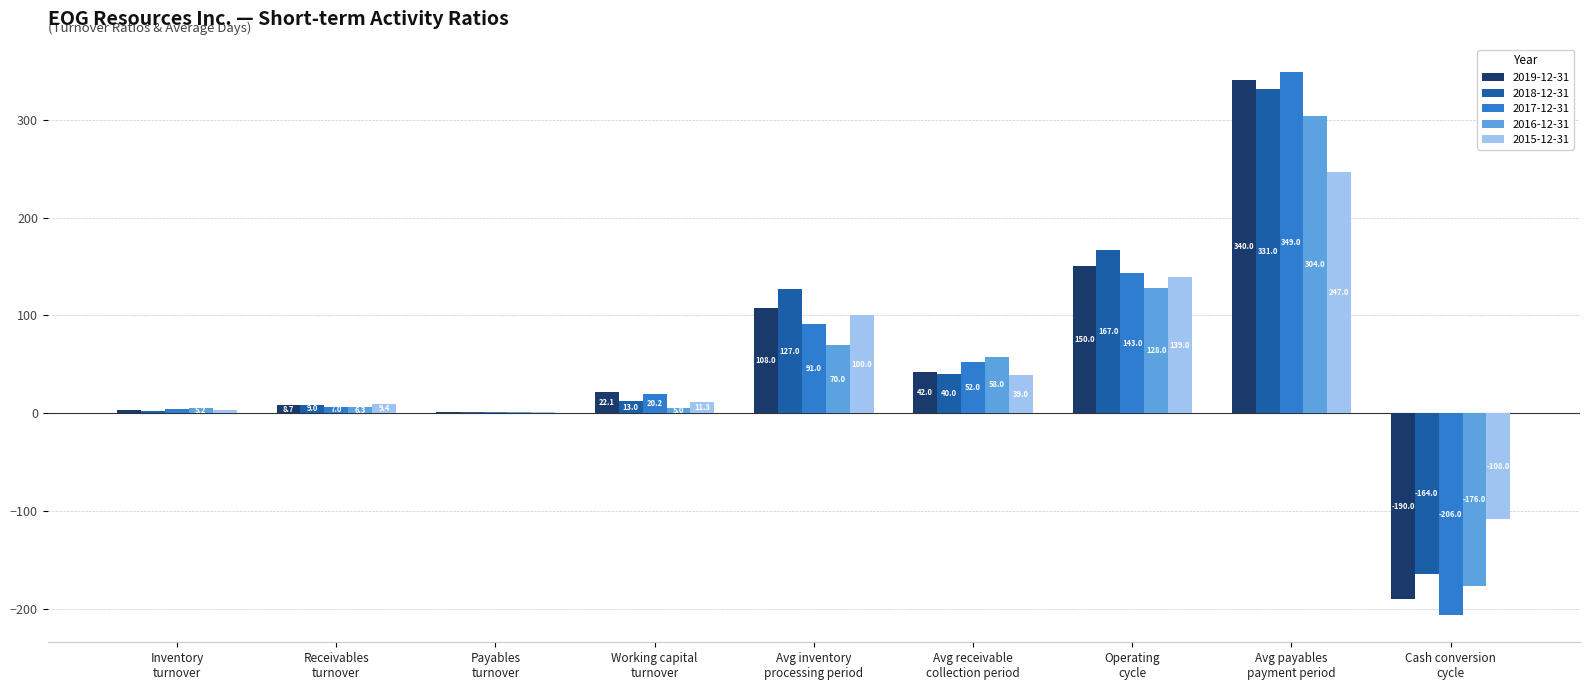

What is the highest value of the 2015-12-31 series?

247.0